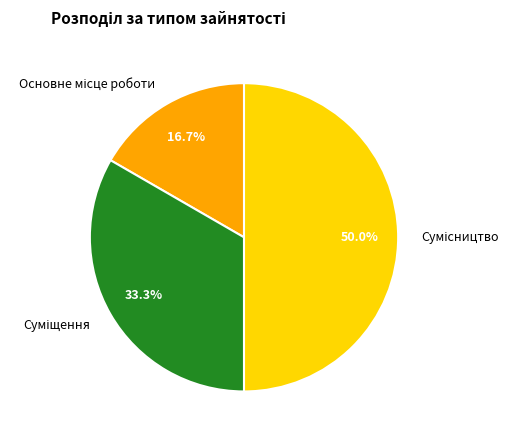

Which category has the smallest portion of the pie?

Основне місце роботи